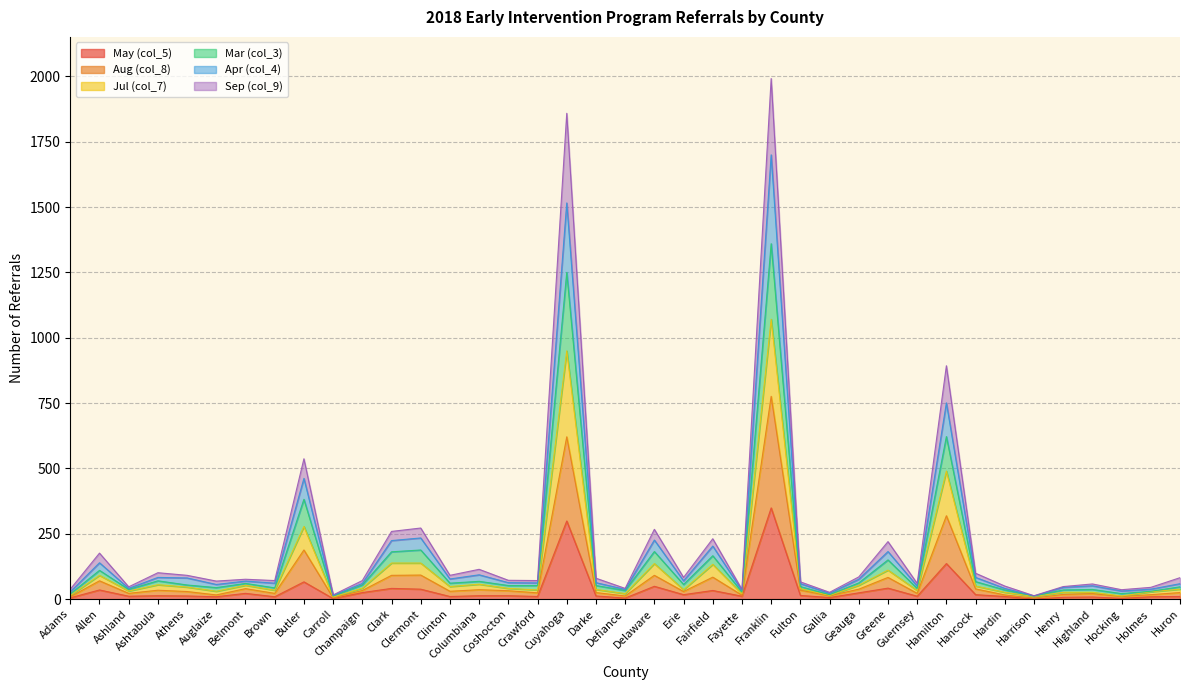

What are all the series names shown in the legend?

May (col_5), Aug (col_8), Jul (col_7), Mar (col_3), Apr (col_4), Sep (col_9)